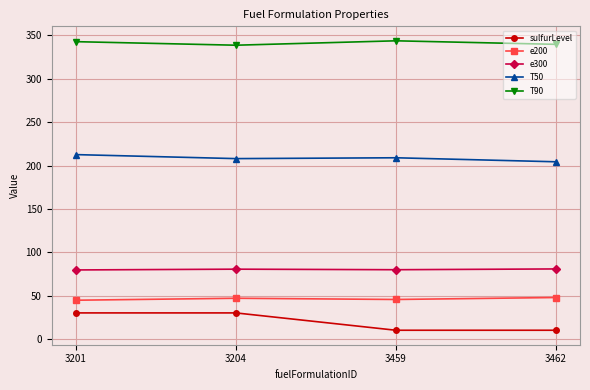

What is the value of the e200 point at the 4th from the left?

47.8